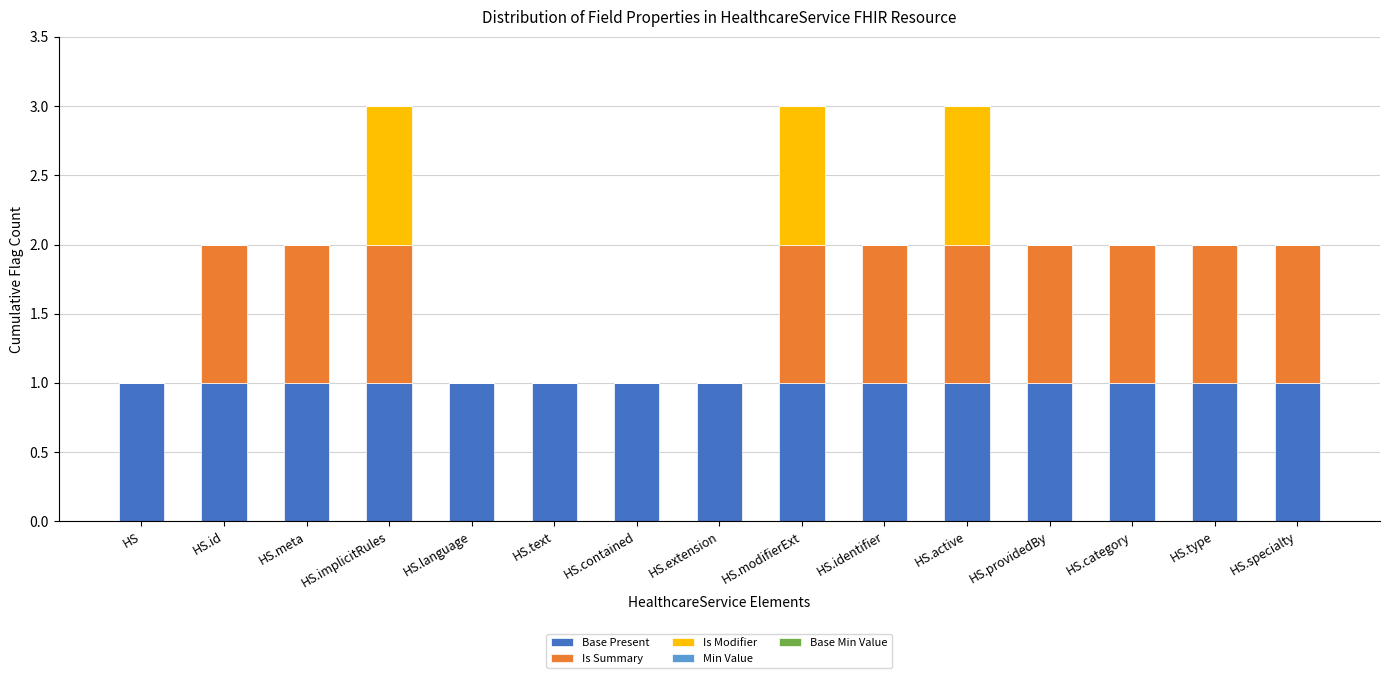

The Base Present series shows 0 at HS.extension. True or false?

False